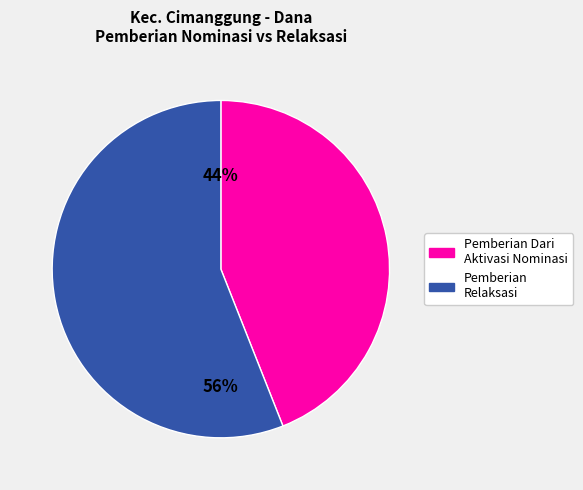

Rank the categories by value from lowest to highest.

Pemberian Dari Aktivasi Nominasi, Pemberian Relaksasi